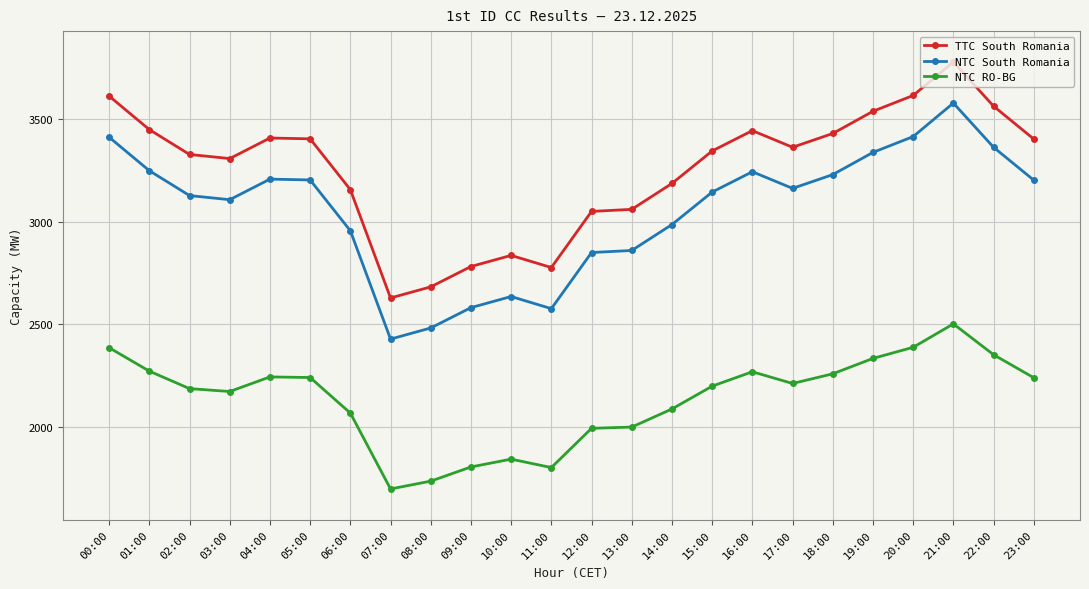

What is the difference between the maximum and second lowest values in the NTC RO-BG series?

765